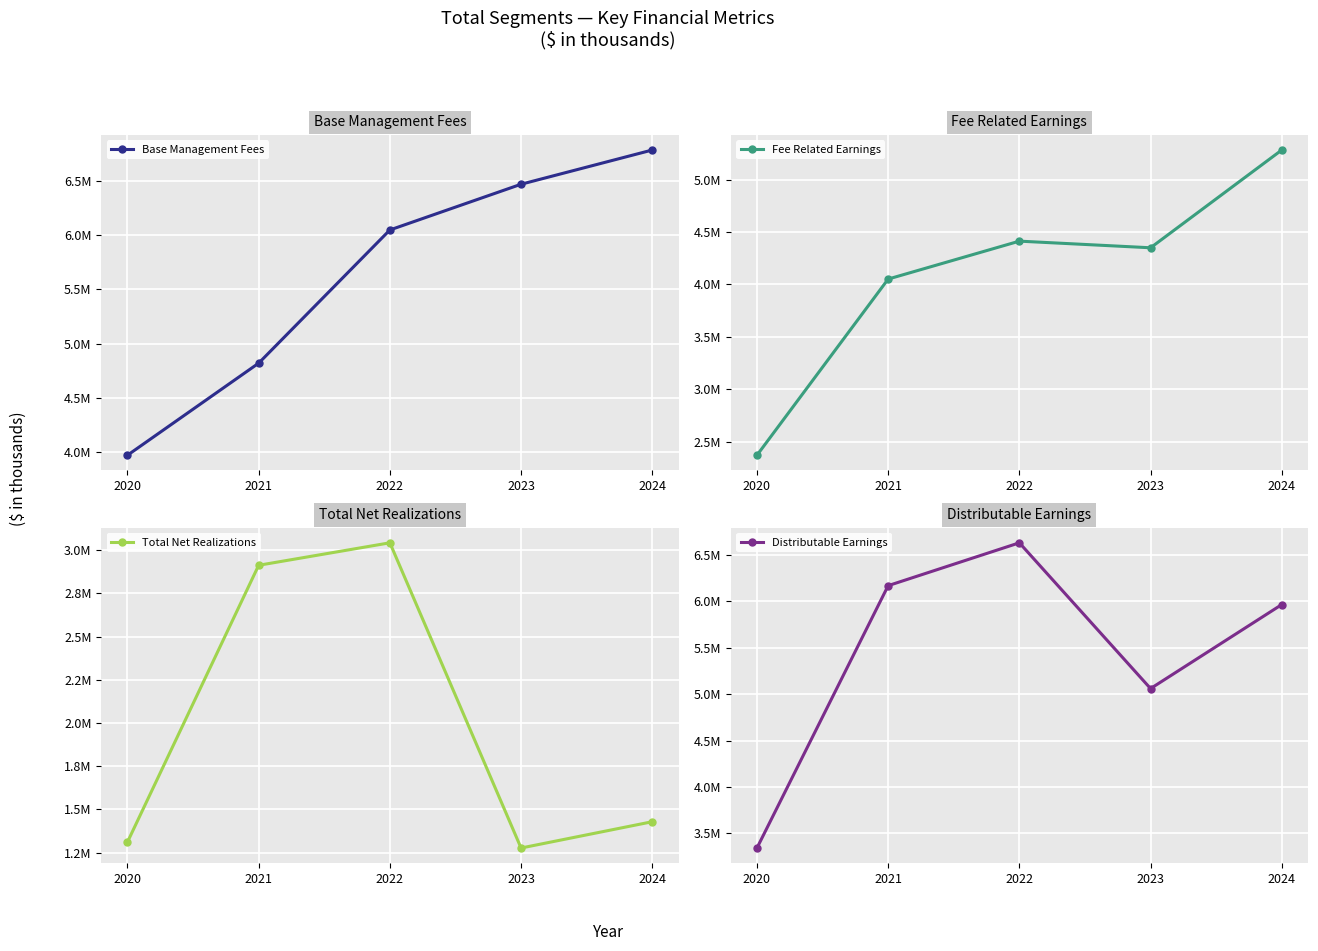

True or false: Base Management Fees and Total Net Realizations cross at least once.

False